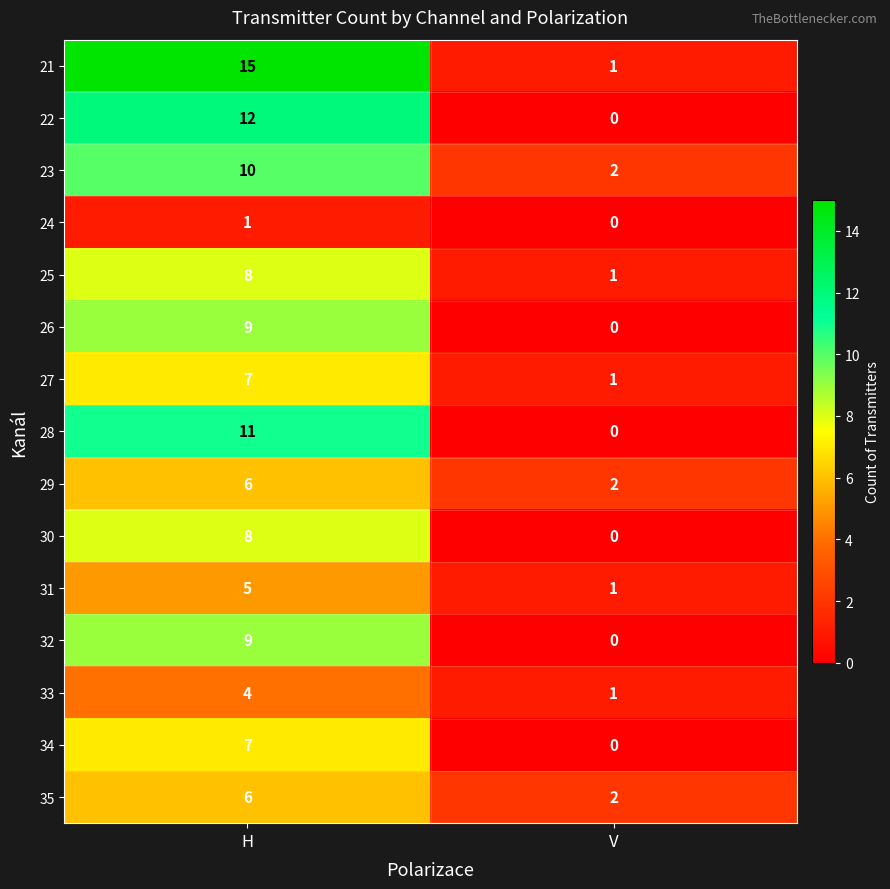

Which series has the largest range (max minus min)?

21